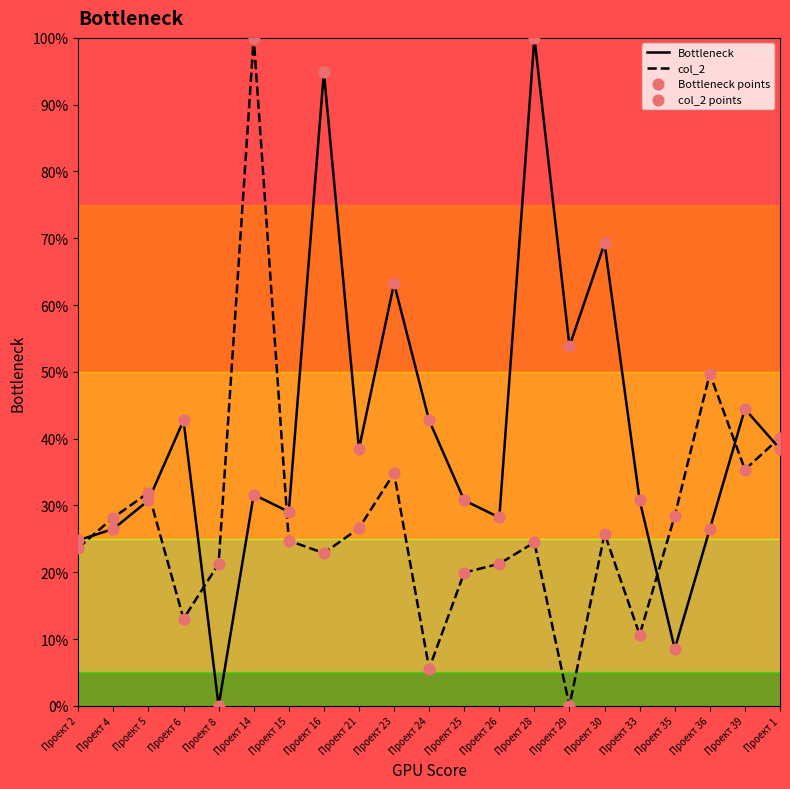

Which series has the largest total across all categories?

Bottleneck